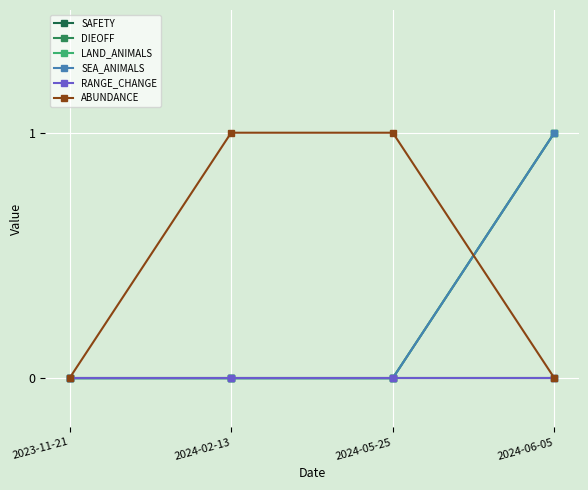

Is this an area chart (filled region under the line)?

No